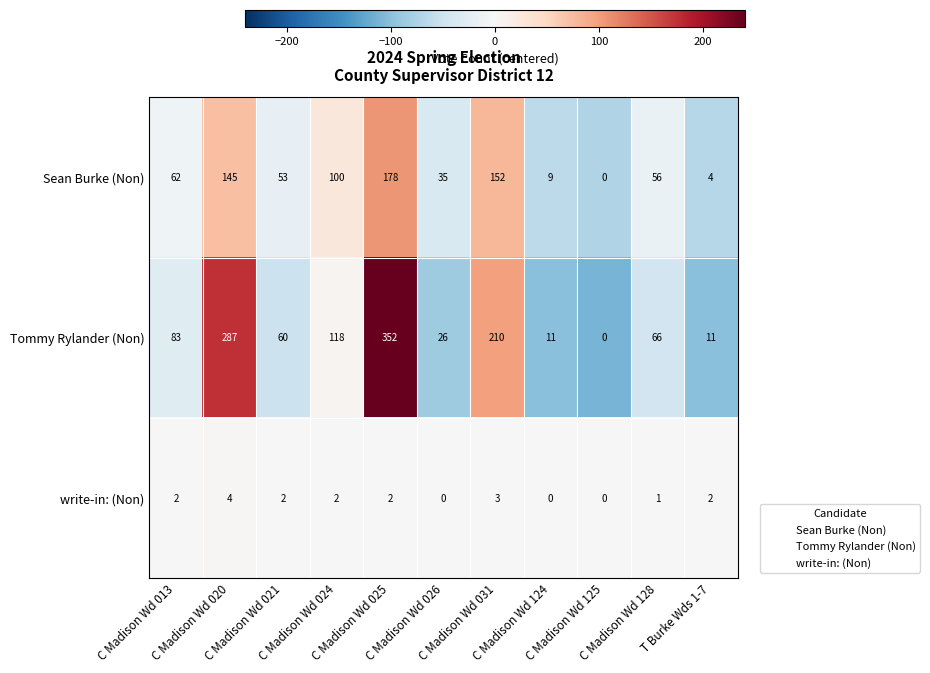

Which series has the largest range (max minus min)?

Tommy Rylander (Non)